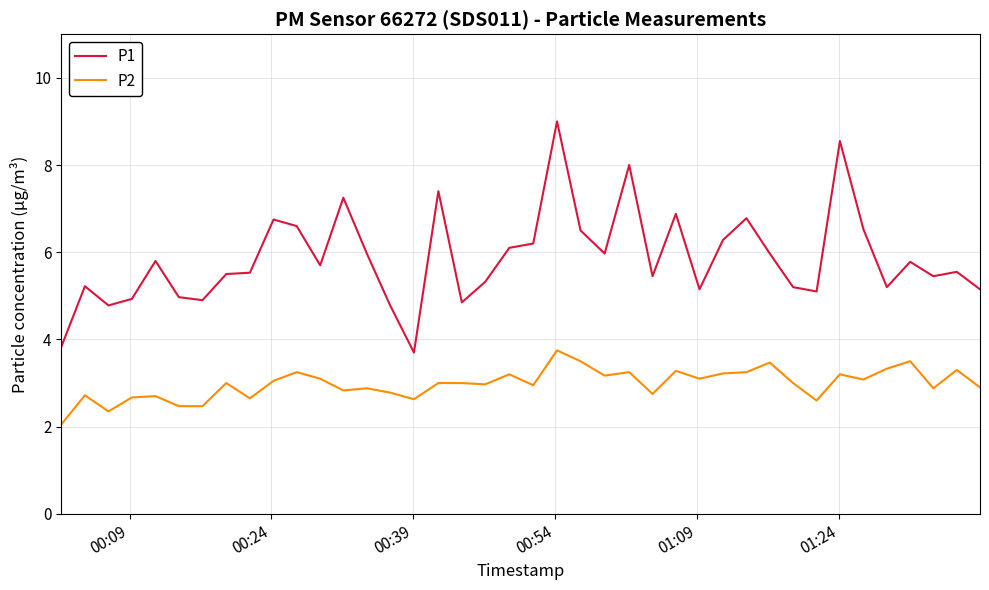

Which series has the widest spread of values?

P1